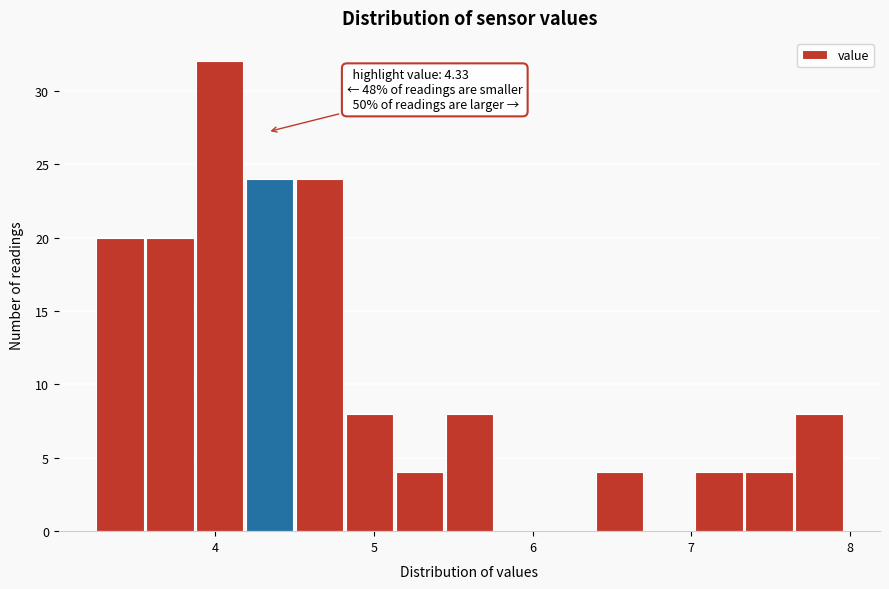

Around what value on the x-axis is the tallest bar? Give the approximate position of its centre, as read against the axis.

4.0